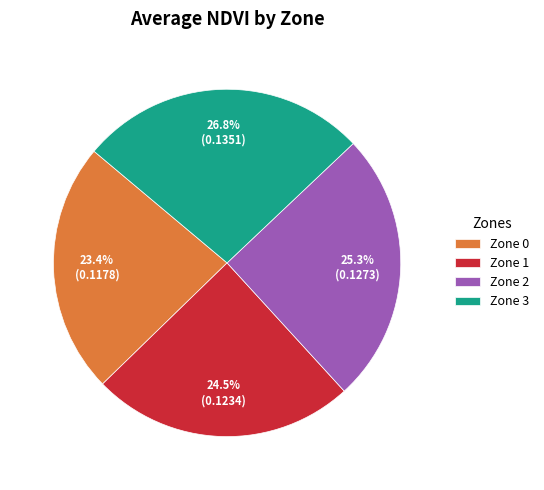

How many segments does this pie chart have?

4